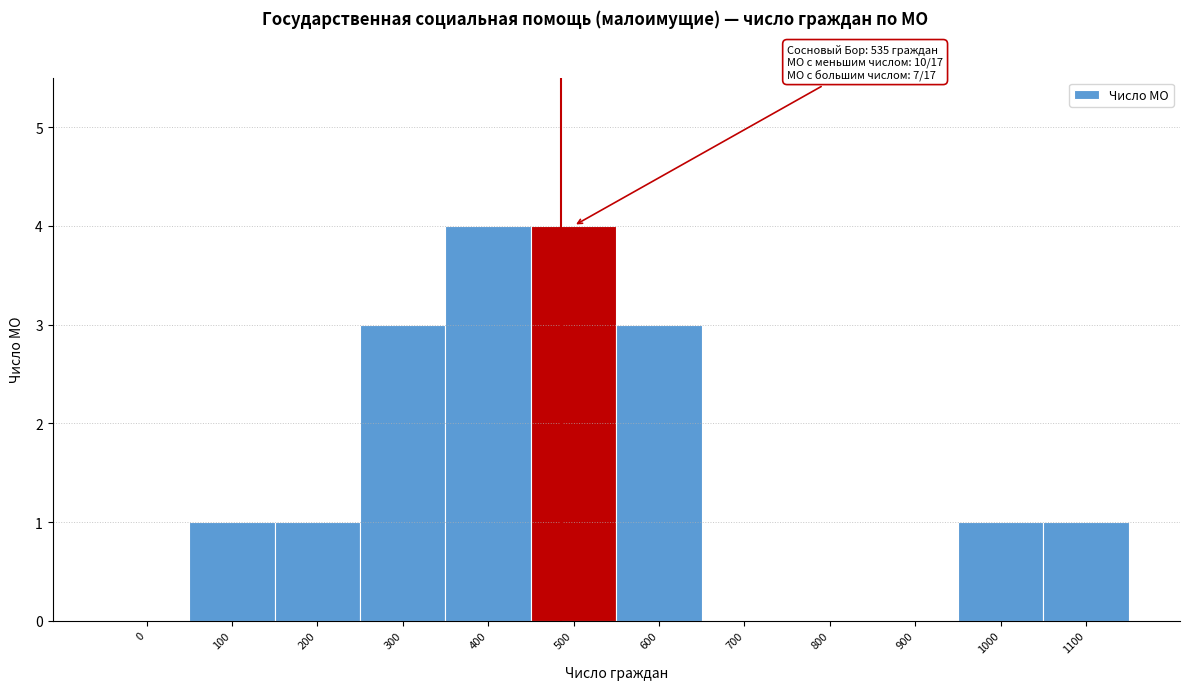

Reading left to right, what are all the values shown in this chart?

0=0	100=1	200=1	300=3	400=4	500=4	600=3	700=0	800=0	900=0	1000=1	1100=1